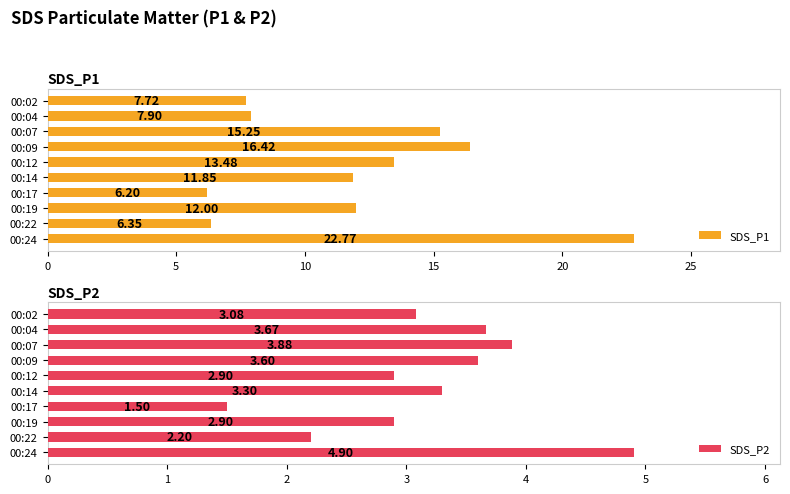

Is it true that SDS_P2 equals 5.7 at 00:14?

False